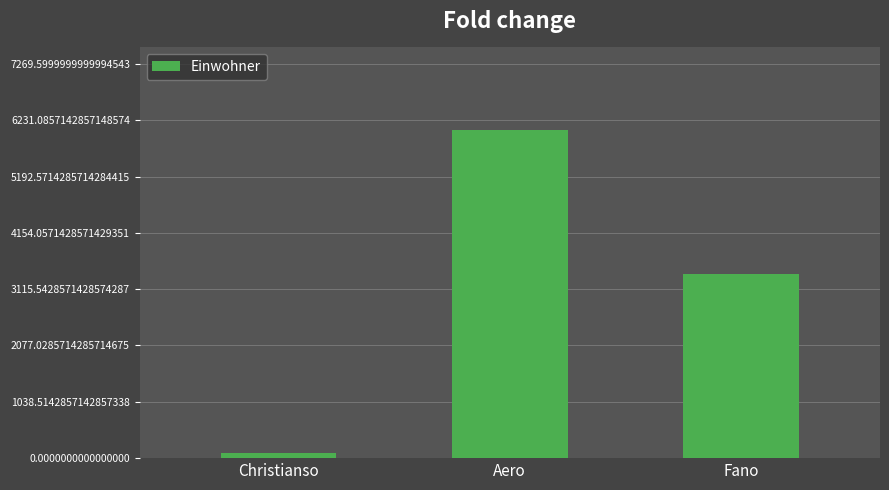

What is the ratio of the value at Aero to the value at Christianso?

67.3